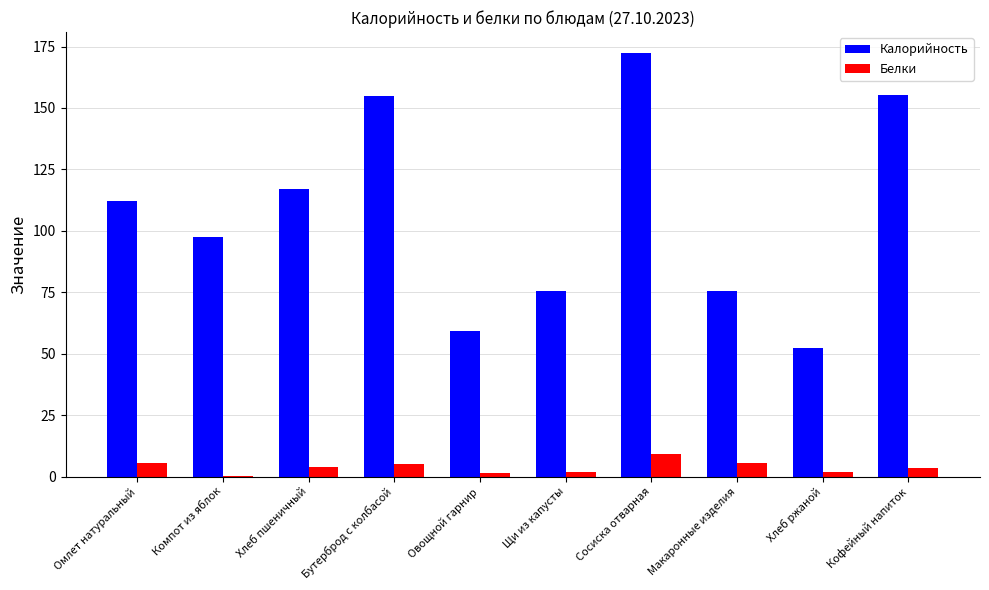

What is the sum of all Калорийность values?

1071.7